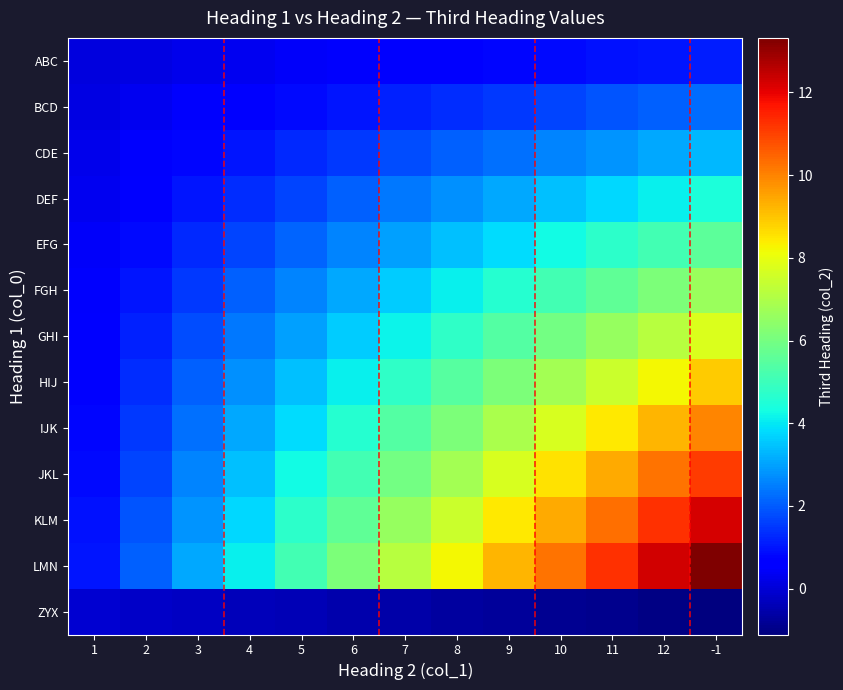

Reading left to right, what are all the values shown in this chart?

ABC: 1=0.1	2=0.2	3=0.3	4=0.3	5=0.4	6=0.5	7=0.6	8=0.7	9=0.8	10=0.9	11=0.9	12=1.0	-1=1.1
BCD: 1=0.2	2=0.3	3=0.5	4=0.7	5=0.9	6=1.0	7=1.2	8=1.4	9=1.5	10=1.7	11=1.9	12=2.0	-1=2.2
CDE: 1=0.3	2=0.5	3=0.8	4=1.0	5=1.3	6=1.5	7=1.8	8=2.0	9=2.3	10=2.6	11=2.8	12=3.1	-1=3.3
DEF: 1=0.3	2=0.7	3=1.0	4=1.4	5=1.7	6=2.0	7=2.4	8=2.7	9=3.1	10=3.4	11=3.8	12=4.1	-1=4.4
EFG: 1=0.4	2=0.9	3=1.3	4=1.7	5=2.1	6=2.6	7=3.0	8=3.4	9=3.8	10=4.3	11=4.7	12=5.1	-1=5.5
FGH: 1=0.5	2=1.0	3=1.5	4=2.0	5=2.6	6=3.1	7=3.6	8=4.1	9=4.6	10=5.1	11=5.6	12=6.1	-1=6.7
GHI: 1=0.6	2=1.2	3=1.8	4=2.4	5=3.0	6=3.6	7=4.2	8=4.8	9=5.4	10=6.0	11=6.6	12=7.2	-1=7.8
HIJ: 1=0.7	2=1.4	3=2.0	4=2.7	5=3.4	6=4.1	7=4.8	8=5.5	9=6.1	10=6.8	11=7.5	12=8.2	-1=8.9
IJK: 1=0.8	2=1.5	3=2.3	4=3.1	5=3.8	6=4.6	7=5.4	8=6.1	9=6.9	10=7.7	11=8.5	12=9.2	-1=10.0
JKL: 1=0.9	2=1.7	3=2.6	4=3.4	5=4.3	6=5.1	7=6.0	8=6.8	9=7.7	10=8.5	11=9.4	12=10.2	-1=11.1
KLM: 1=0.9	2=1.9	3=2.8	4=3.8	5=4.7	6=5.6	7=6.6	8=7.5	9=8.5	10=9.4	11=10.3	12=11.3	-1=12.2
LMN: 1=1.0	2=2.0	3=3.1	4=4.1	5=5.1	6=6.1	7=7.2	8=8.2	9=9.2	10=10.2	11=11.3	12=12.3	-1=13.3
ZYX: 1=-0.1	2=-0.2	3=-0.3	4=-0.3	5=-0.4	6=-0.5	7=-0.6	8=-0.7	9=-0.8	10=-0.9	11=-0.9	12=-1.0	-1=-1.1